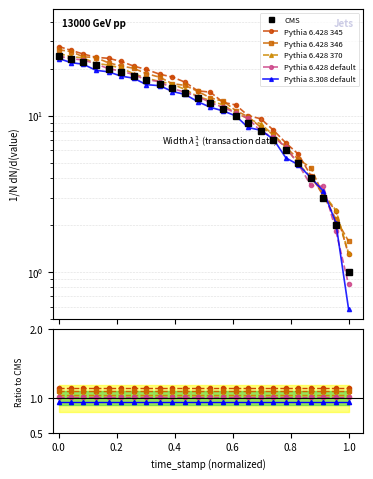

Is it true that Pythia 6.428 default equals 0.3 at 0.0?

False